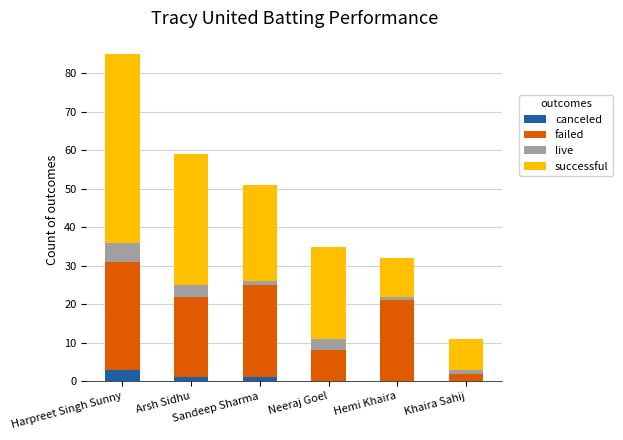

Does the chart contain stacked bars?

Yes